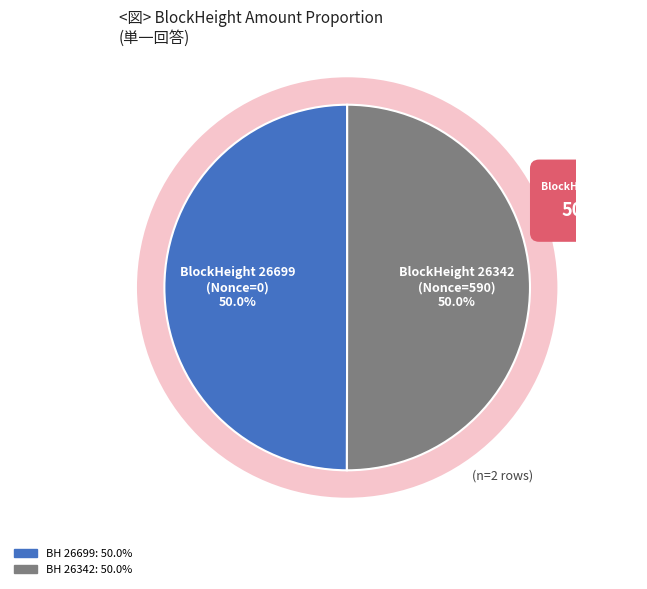

Is the sum of 26699 and 26342 greater than half?

Yes